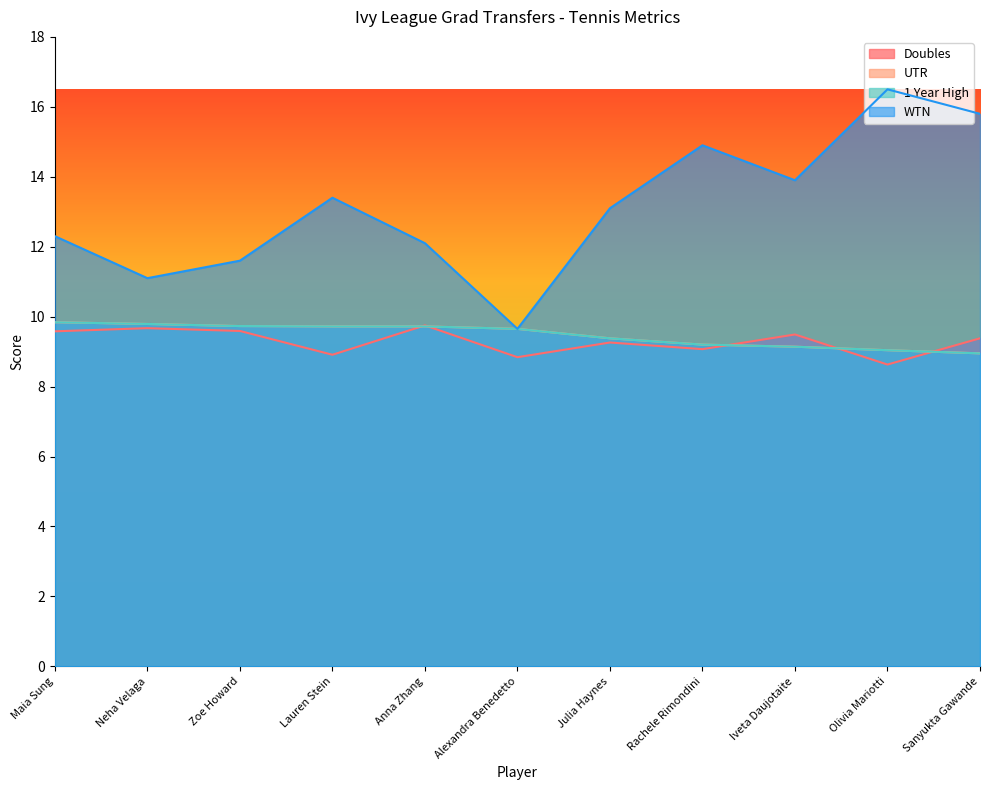

What is the difference between the WTN values at Neha Velaga and Julia Haynes?

2.0